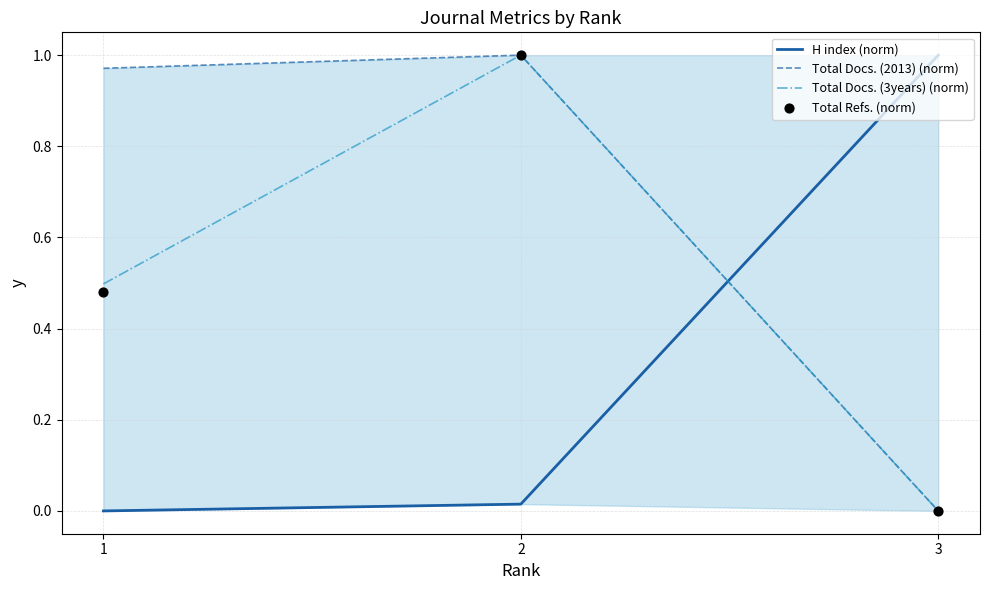

What are all the series names shown in the legend?

H index (norm), Total Docs. (2013) (norm), Total Docs. (3years) (norm), Total Refs. (norm)